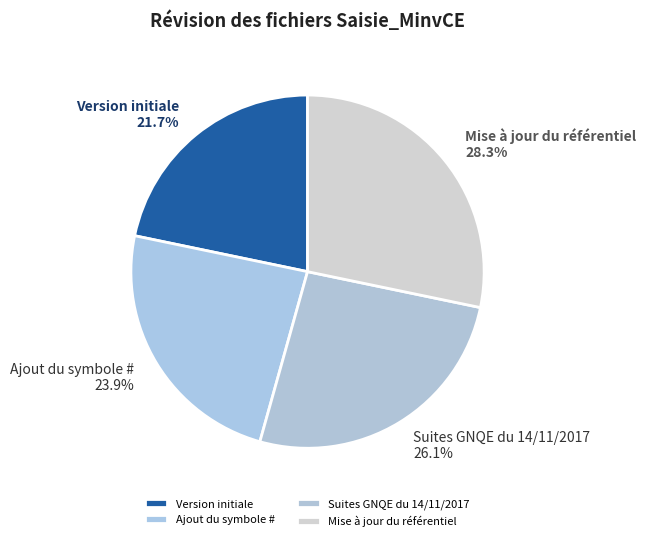

Rank the categories by value from lowest to highest.

Version initiale, Ajout du symbole #, Suites GNQE du 14/11/2017, Mise à jour du référentiel